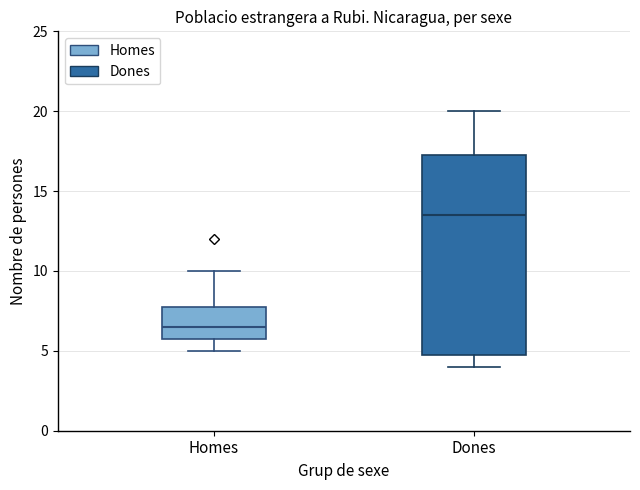

Comparing the boxes themselves (not the whiskers), which one is the tallest?

Dones